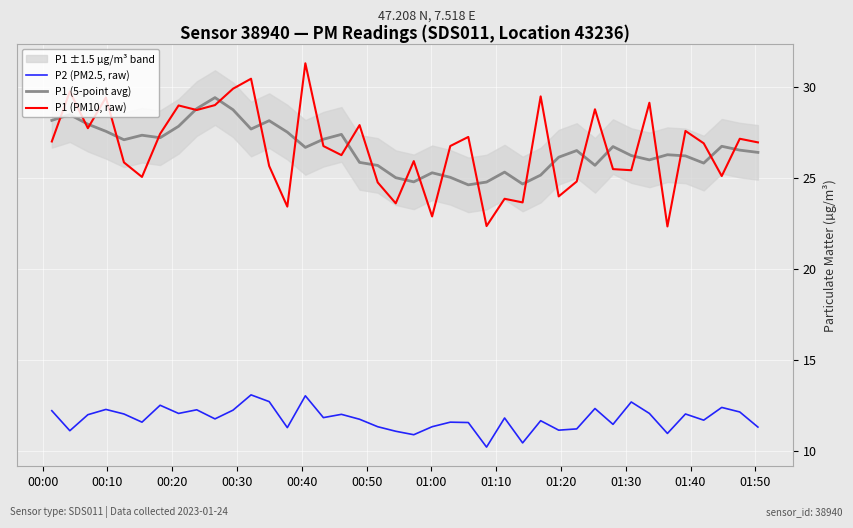

What is the highest value of the P1 (PM10, raw) series?

31.3